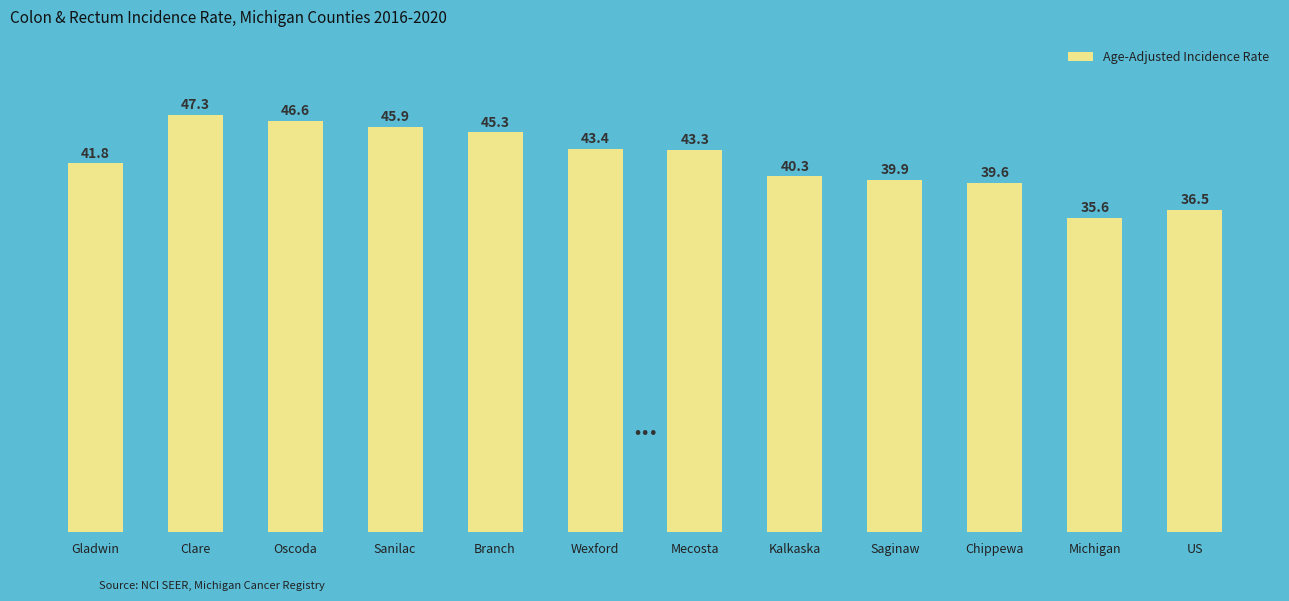

Rank the categories by value from lowest to highest.

Michigan, US, Chippewa, Saginaw, Kalkaska, Gladwin, Mecosta, Wexford, Branch, Sanilac, Oscoda, Clare